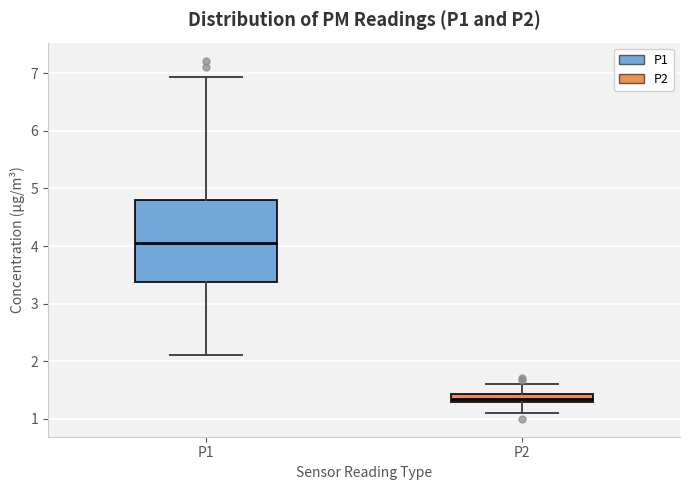

Which box is the tallest, from its lower edge to its upper edge?

P1